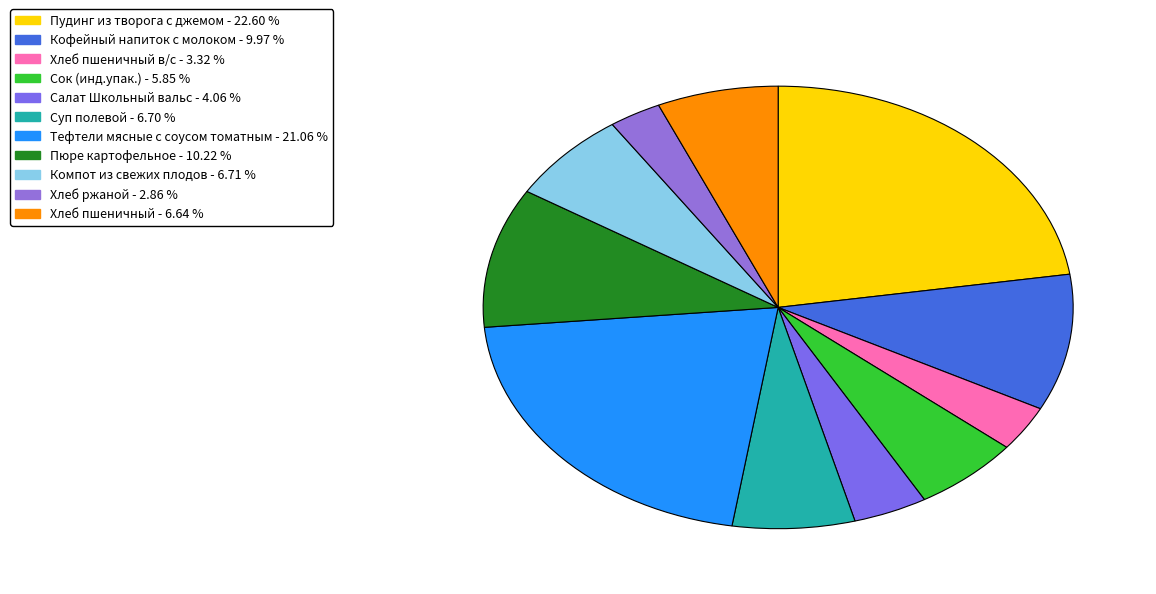

How many segments does this pie chart have?

11